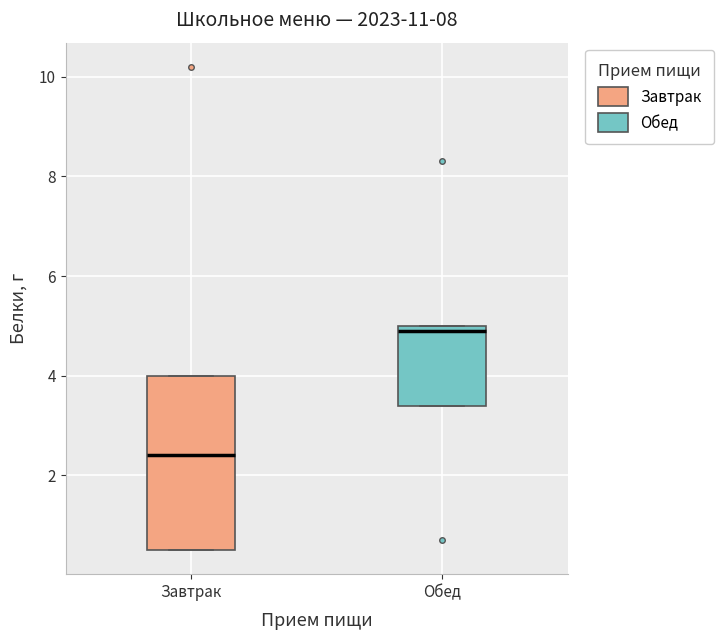

Comparing the boxes themselves (not the whiskers), which one is the tallest?

Завтрак